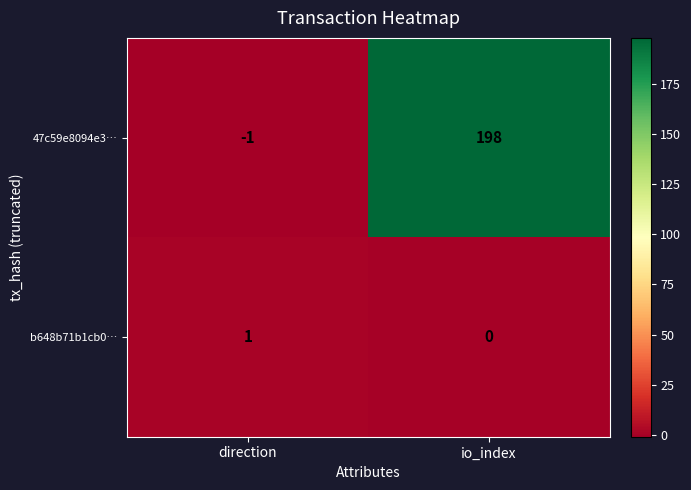

What is the difference between the 47c59e8094e3… values at io_index and direction?

199